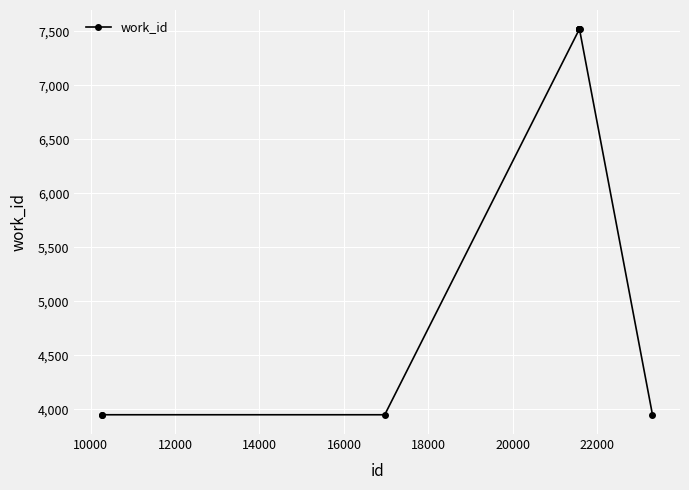

How many lines are shown in the chart?

1